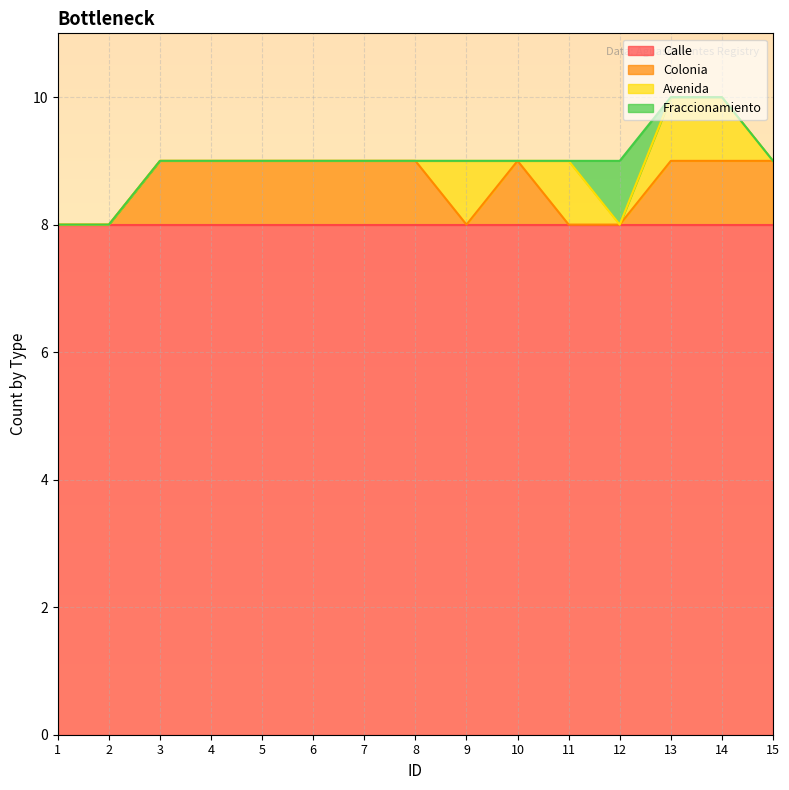

Is it true that Calle equals 8 at 4?

True